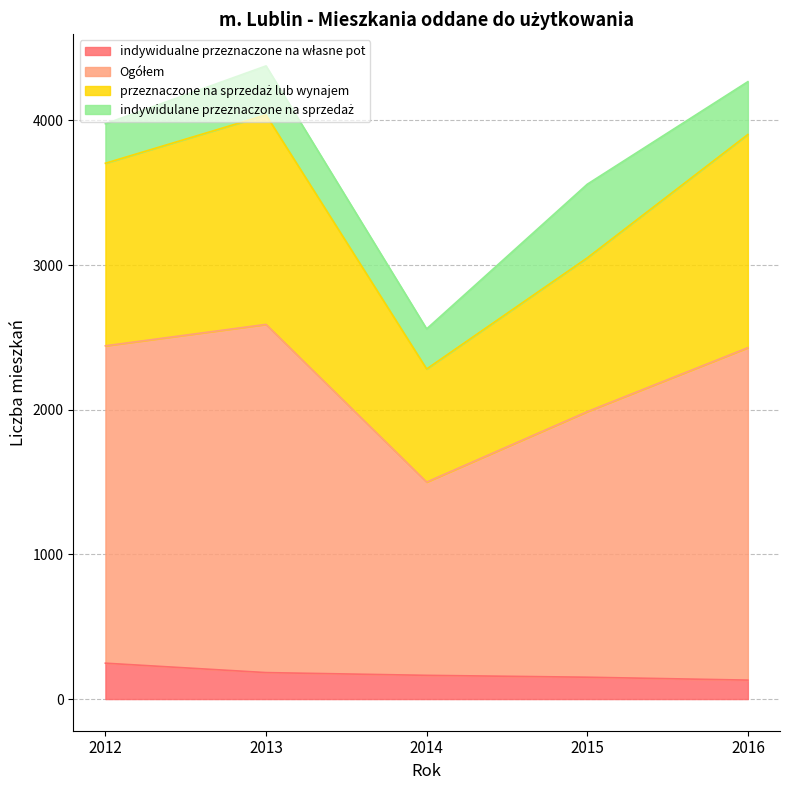

True or false: Ogółem has more than 1 points higher than both neighbors.

False